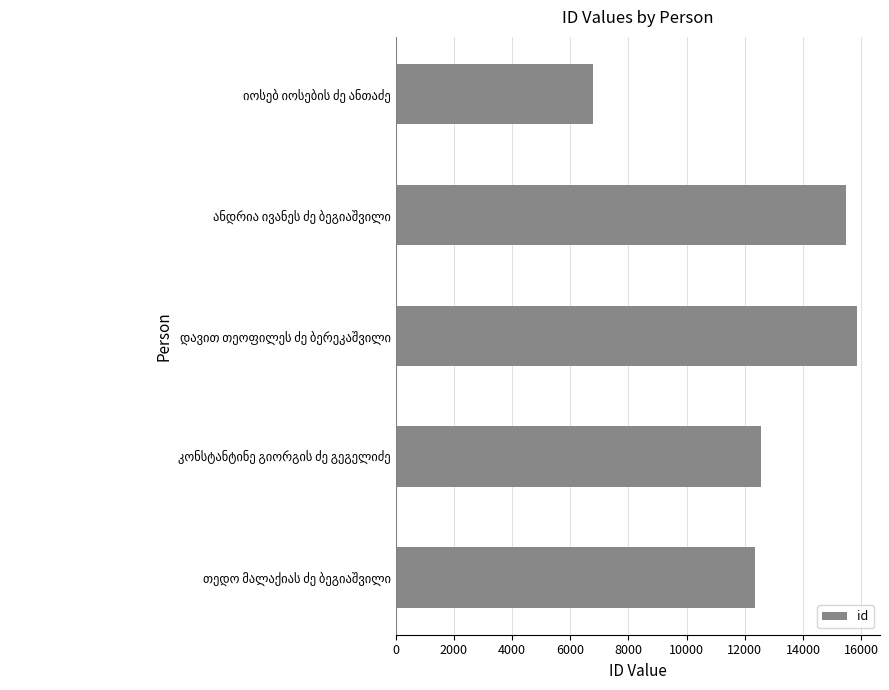

What is the difference between the maximum and minimum values?

9060